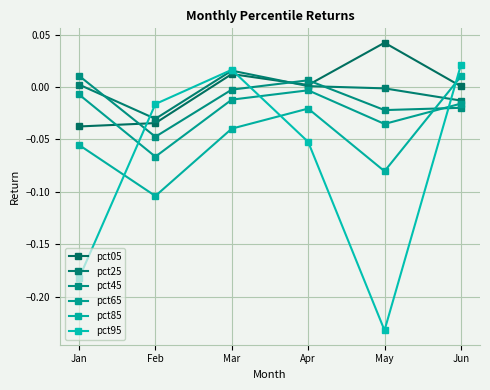

How many values in pct45 are below zero?

4